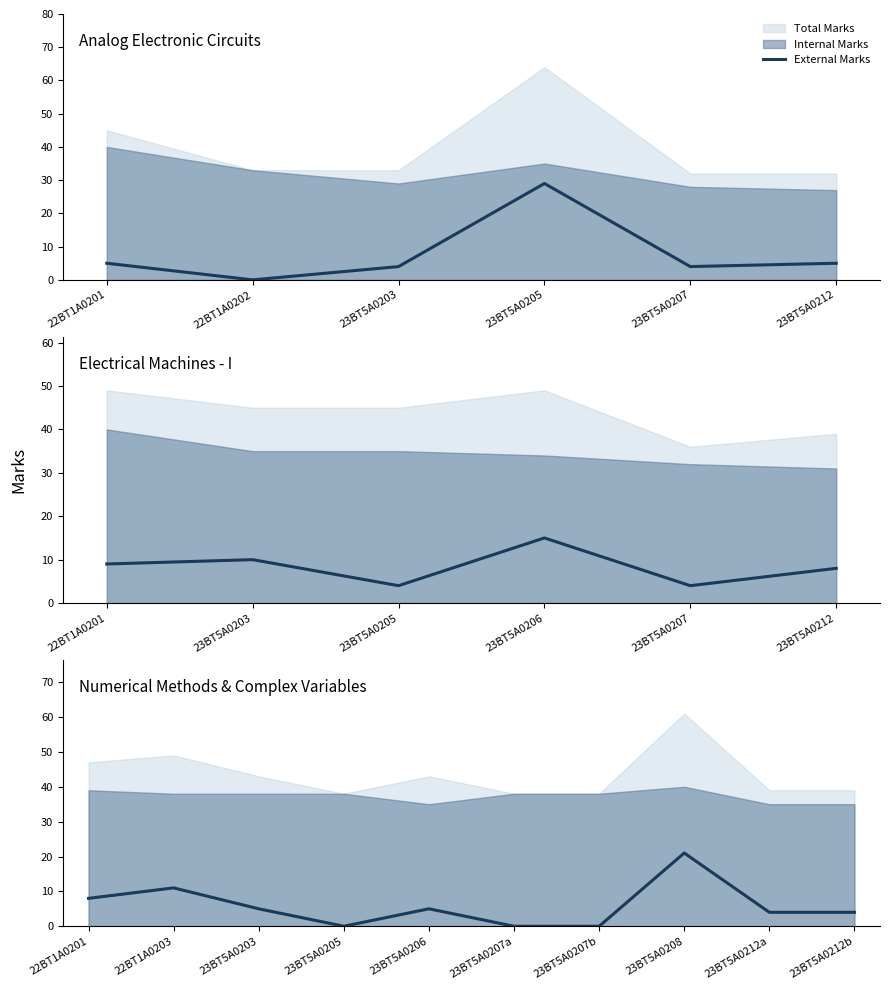

How many points are higher than both their immediate neighbors (excluding endpoints)?

3